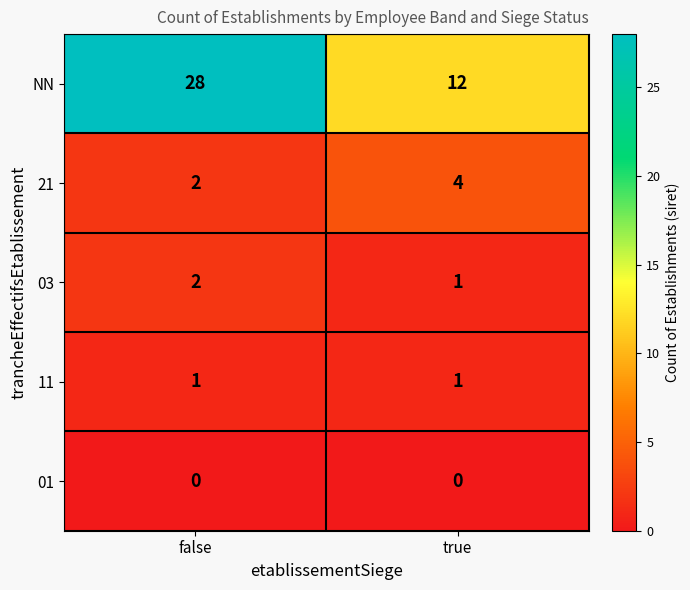

Reading right to left, what are all the values shown in this chart?

NN: 12	28
21: 4	2
03: 1	2
11: 1	1
01: 0	0